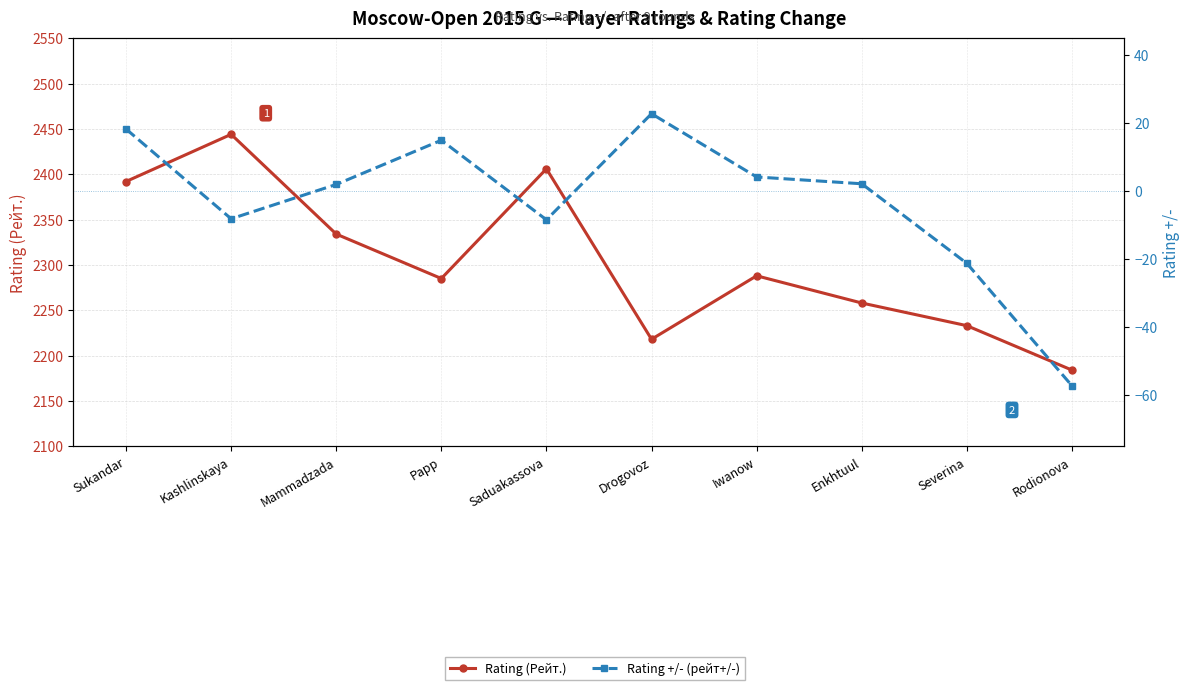

What is the difference between the maximum and minimum values in the Rating +/- (рейт+/-) series?

80.0